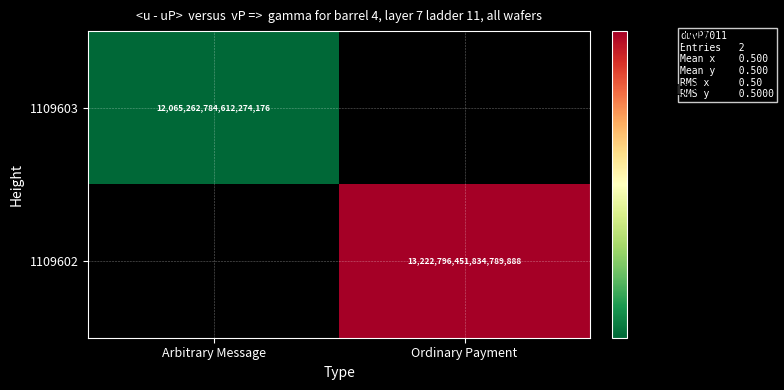

True or false: 1109602 has a value of 8588418852586671104 at Ordinary Payment.

False